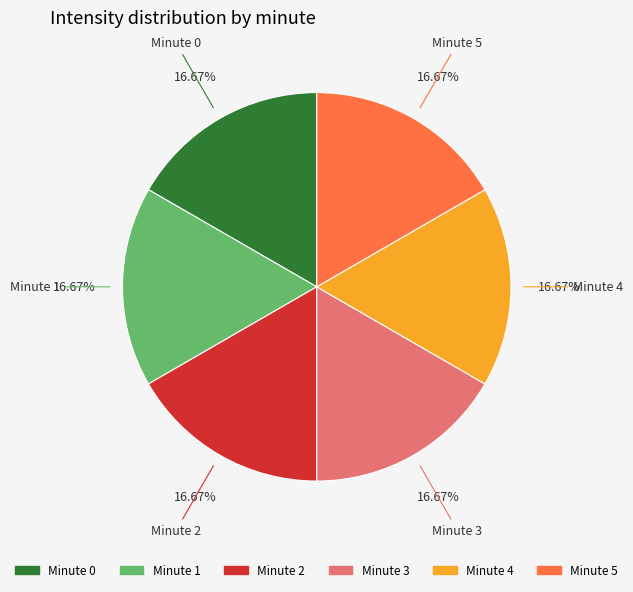

Count the number of slices in the pie.

6